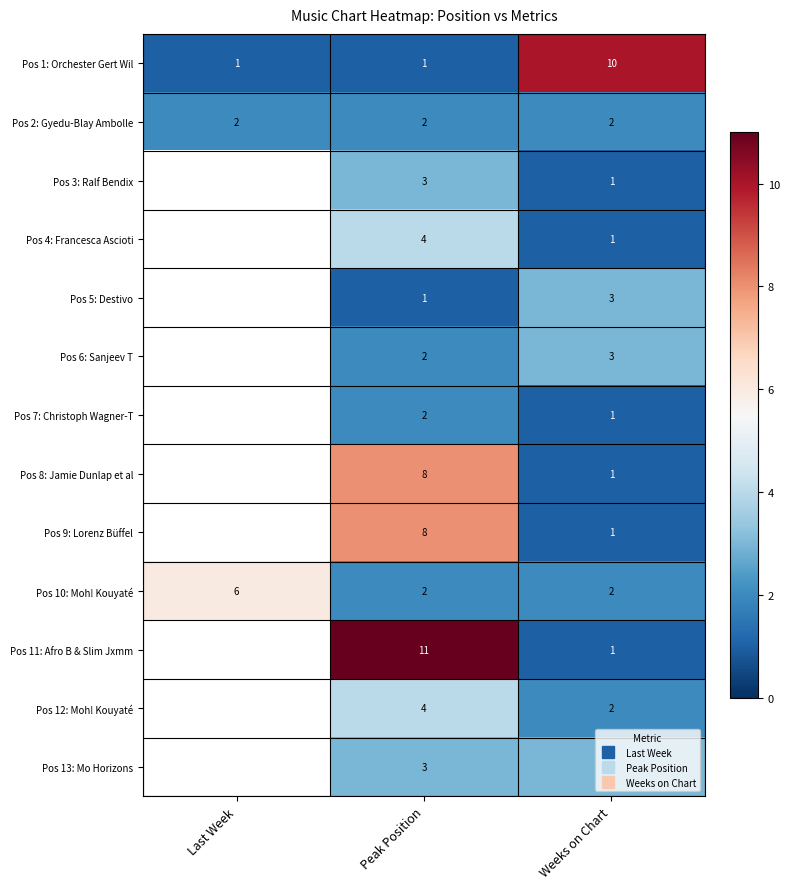

Which series changed the most between Last Week and Weeks on Chart?

Pos 1: Orchester Gert Wil